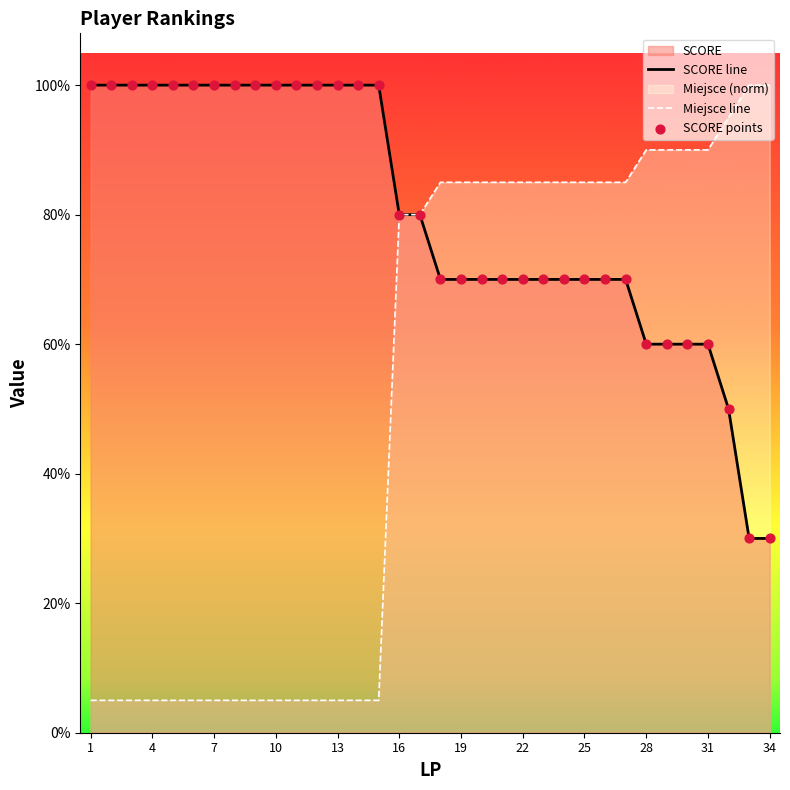

Which series has the widest spread of Y values?

Miejsce line